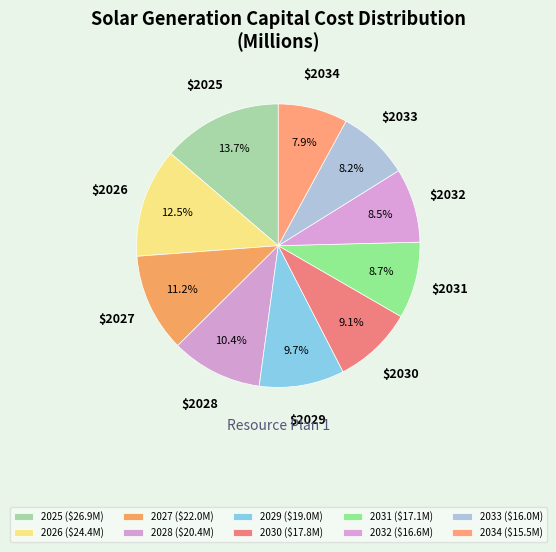

Combined, what portion of the pie is 2031 and 2034?

16.7%